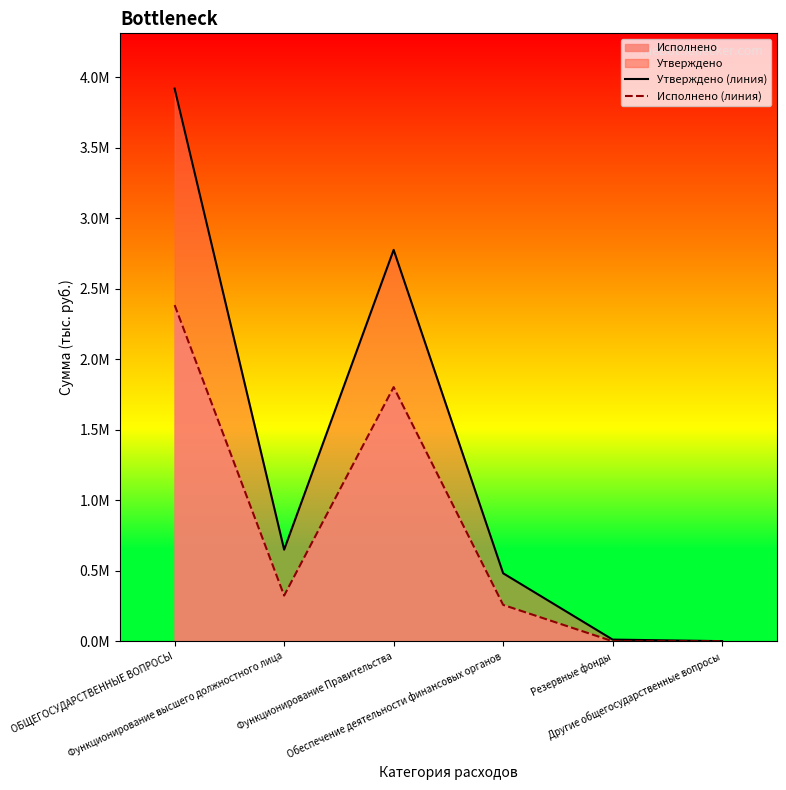

What is the label of the 4th point from the right?

Функционирование Правительства